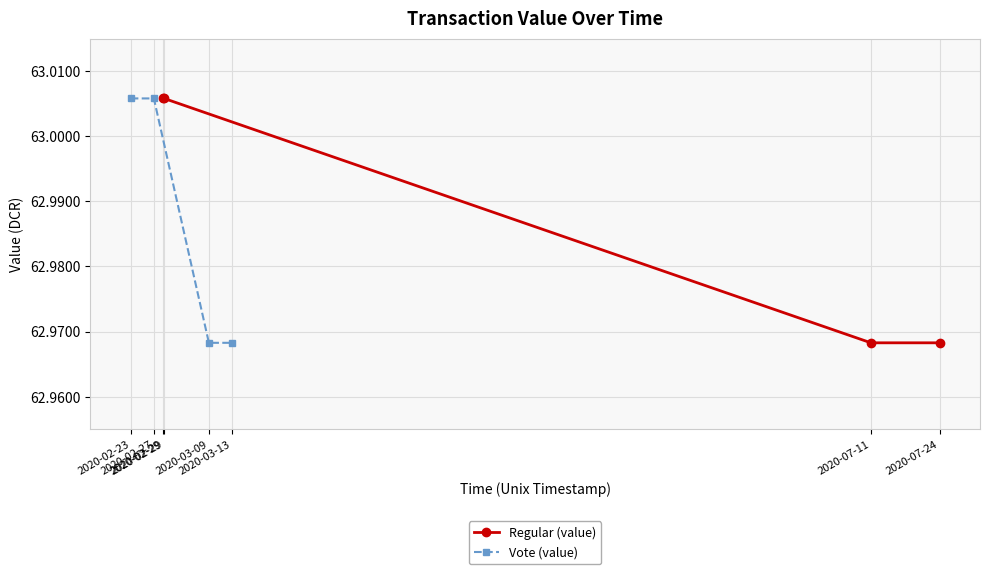

What is the value of the Regular (value) point at the 4th from the left?

63.0